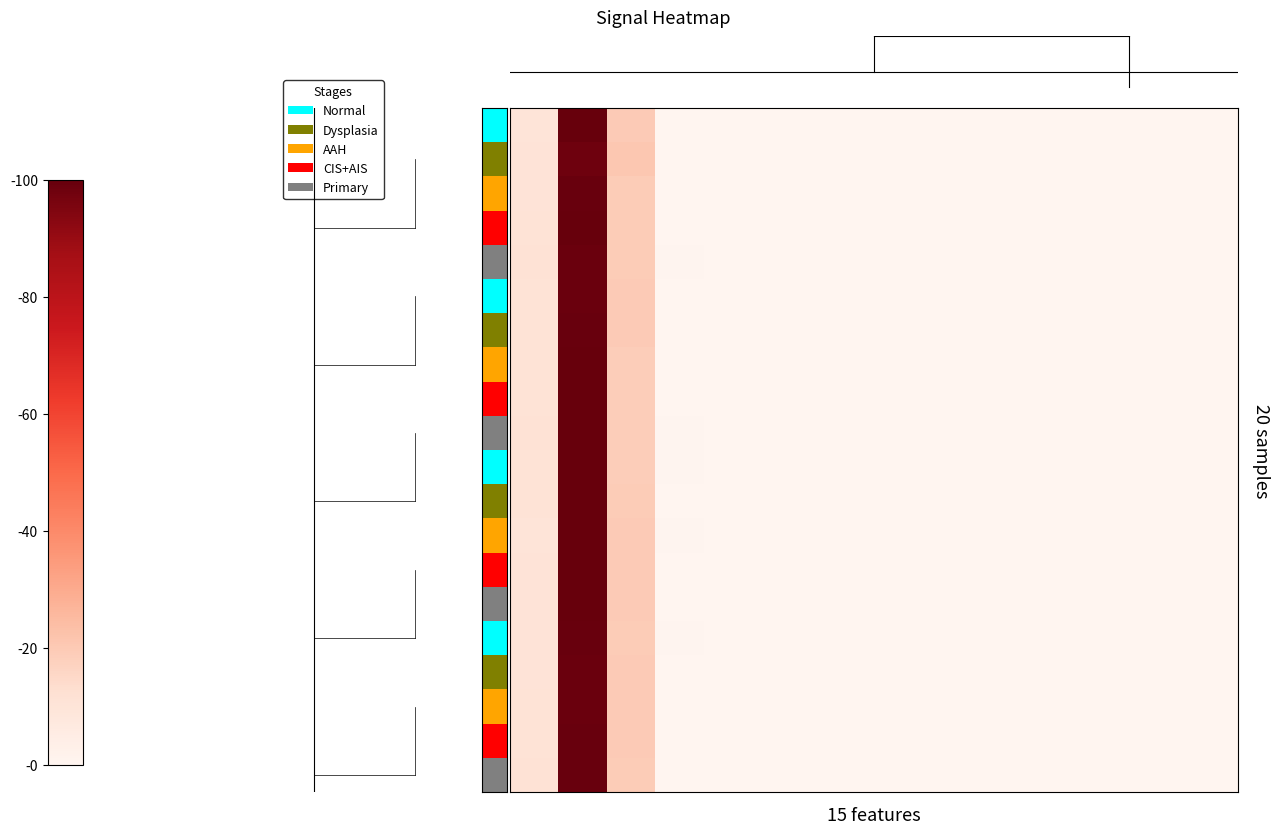

At which category is the sum across all series the highest?

2